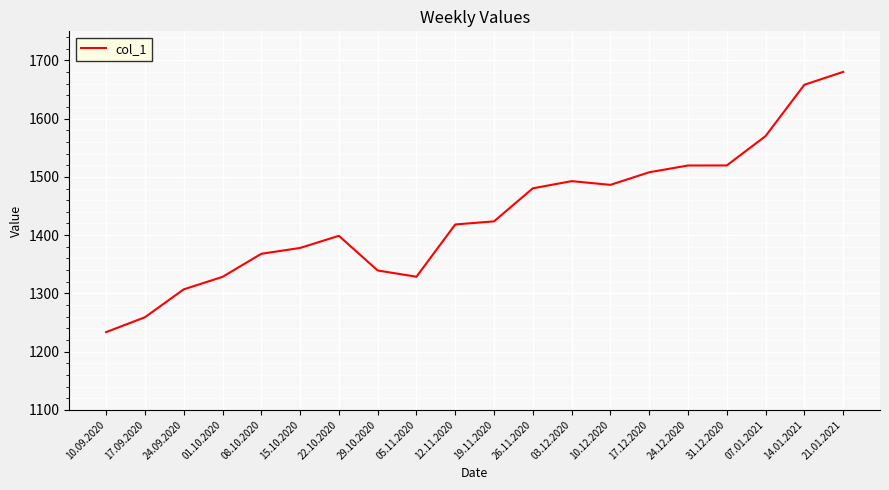

Which label corresponds to the largest value in the chart?

21.01.2021